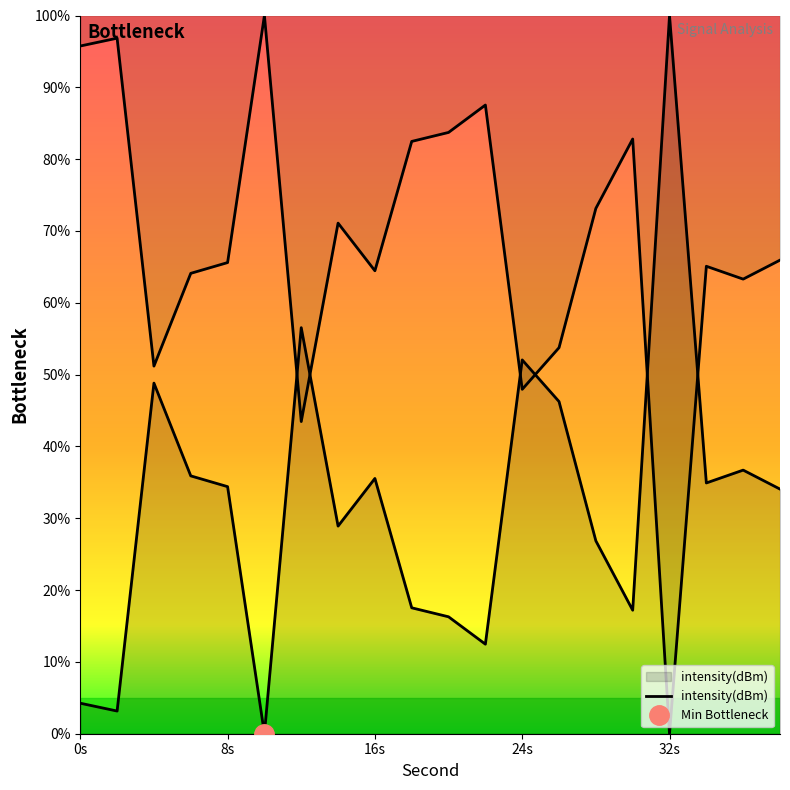

List the labels in order of value, largest first.

32, 12, 24, 4, 26, 36, 6, 16, 34, 8, 38, 14, 28, 18, 30, 20, 22, 0, 2, 10